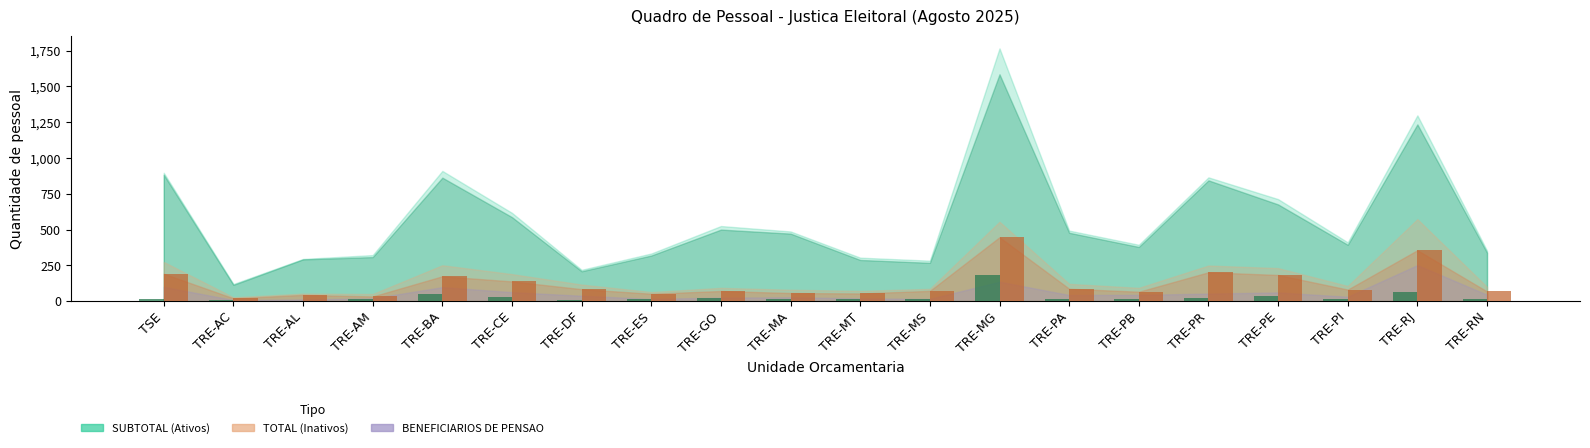

How many data points are less than 15?

7